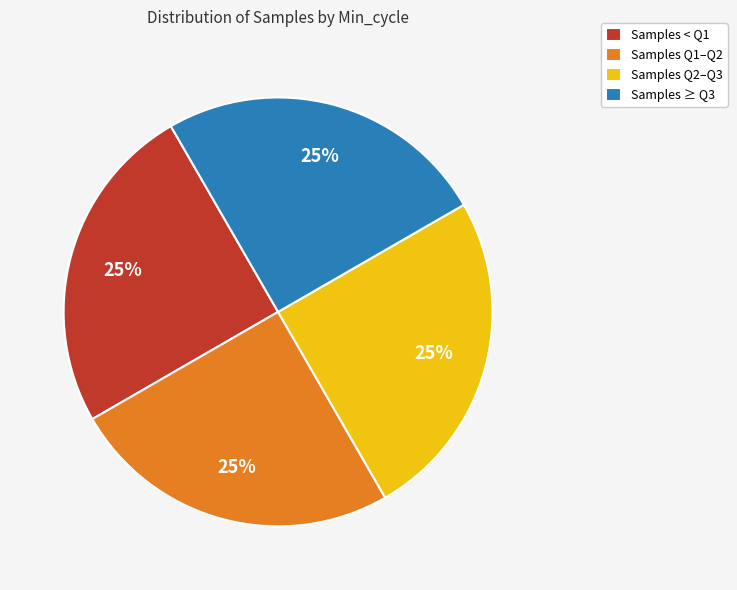

Approximately how many times larger is the value at Samples Q2–Q3 compared to Samples ≥ Q3?

1.0